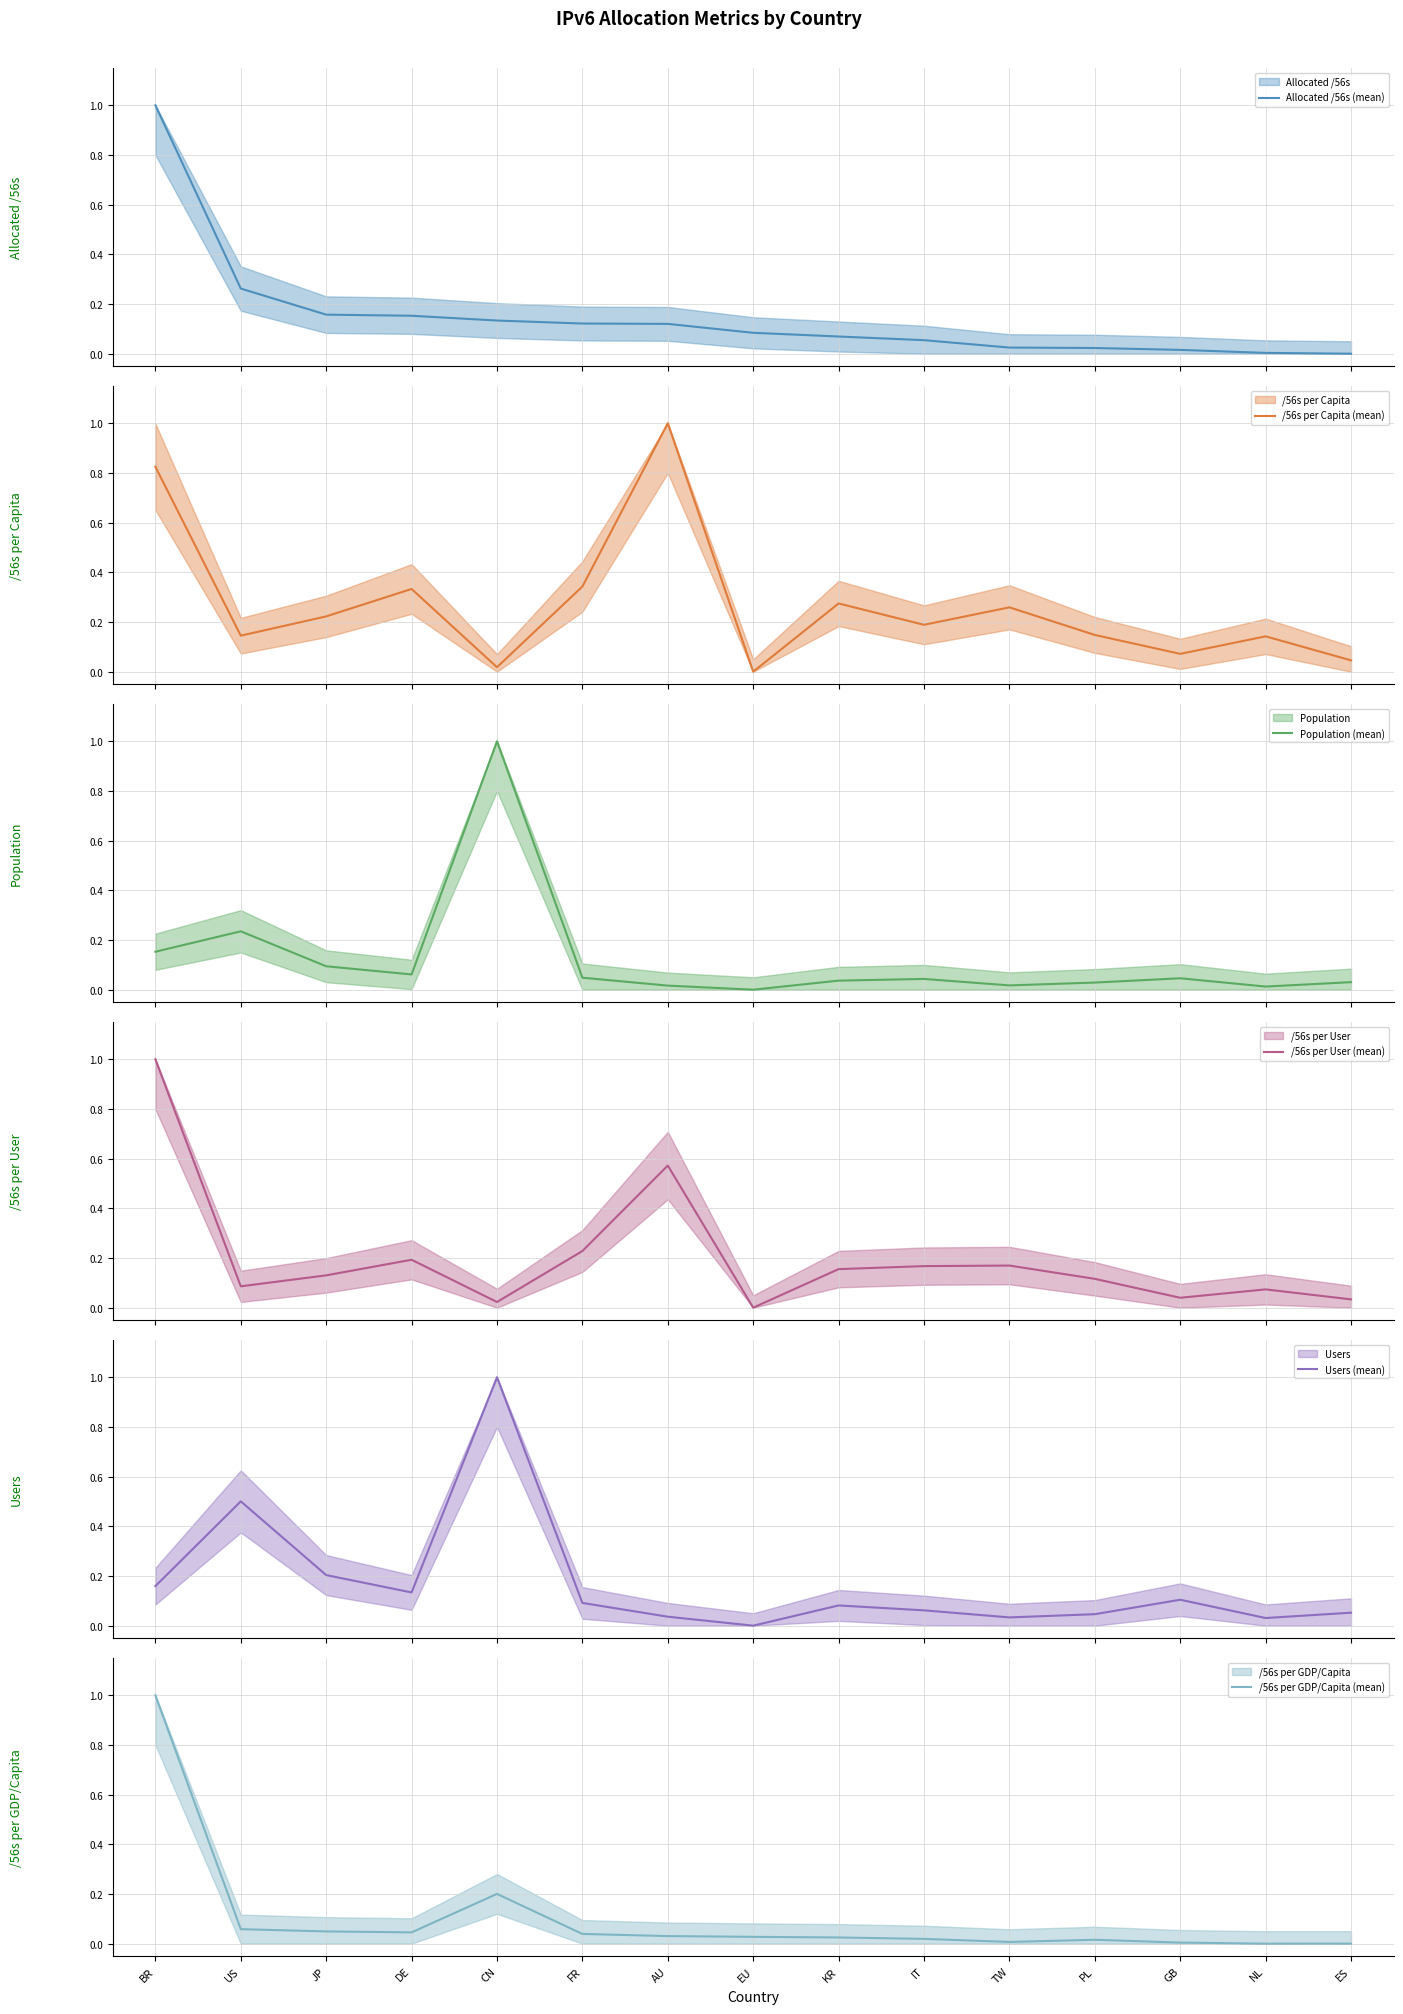

What is the label of the 8th point from the left?

EU